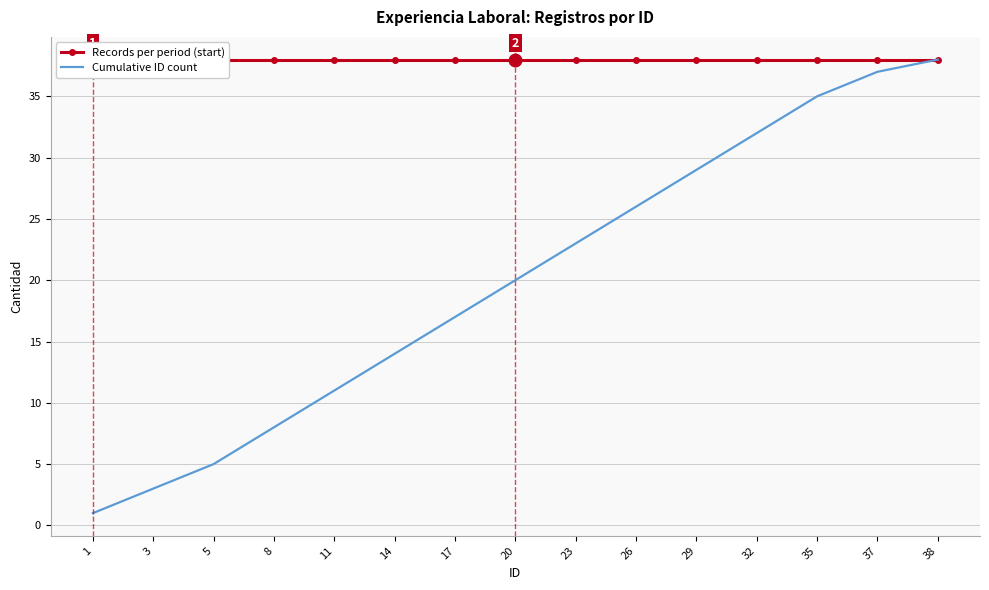

Reading left to right, extract all data points from this chart.

Records per period (start): 1=38	3=38	5=38	8=38	11=38	14=38	17=38	20=38	23=38	26=38	29=38	32=38	35=38	37=38	38=38
Cumulative ID count: 1=1	3=3	5=5	8=8	11=11	14=14	17=17	20=20	23=23	26=26	29=29	32=32	35=35	37=37	38=38